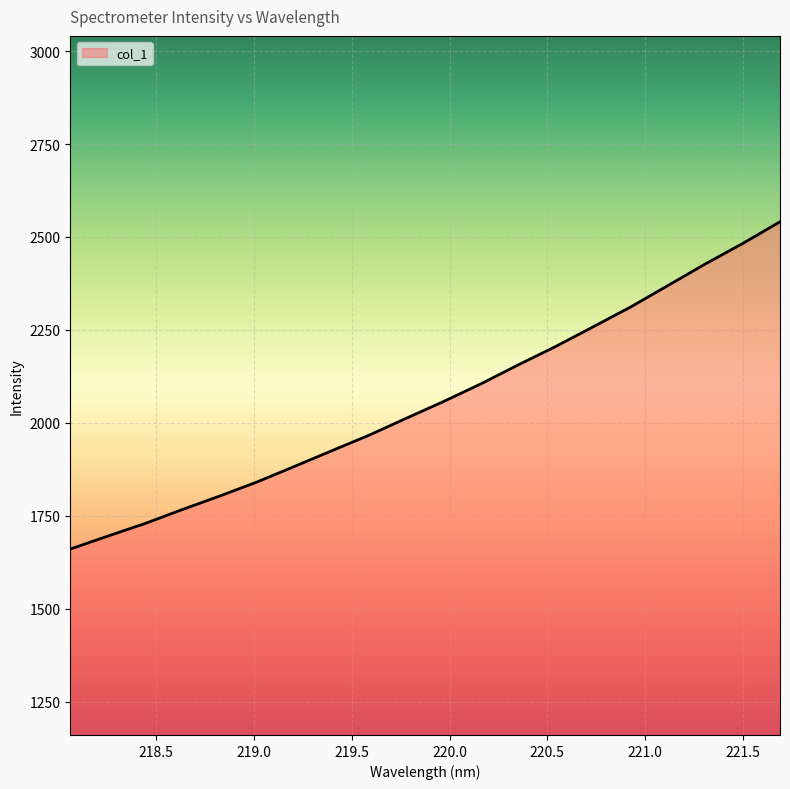

True or false: there are more than 2 points higher than both neighbors.

False